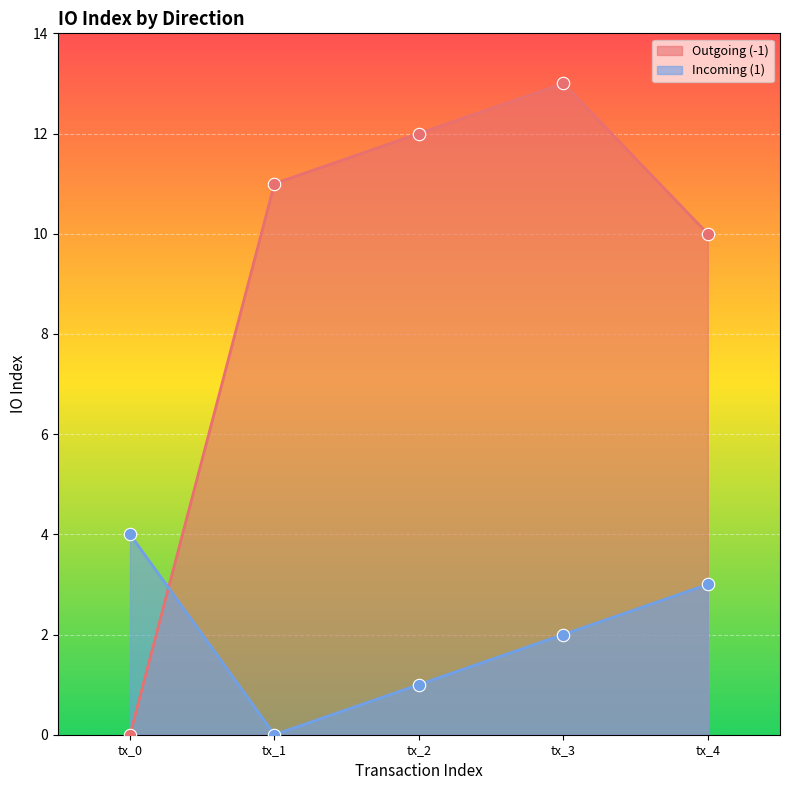

At how many categories does at least one series exceed 10?

3